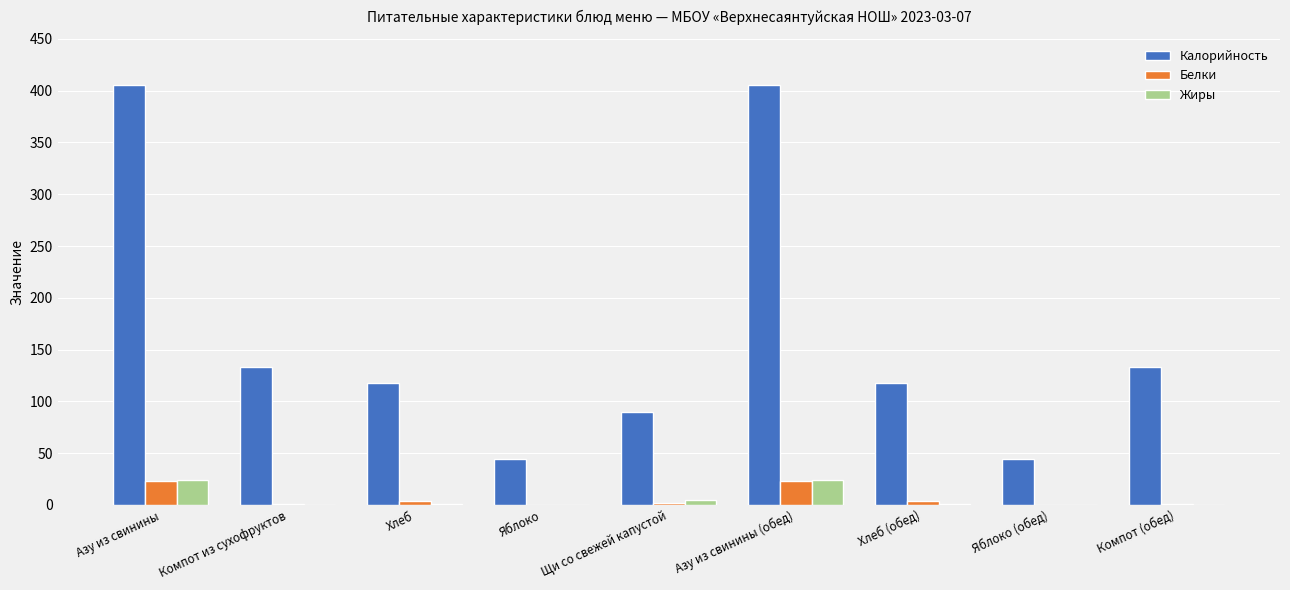

True or false: Жиры has a value of 0.5 at Хлеб (обед).

True